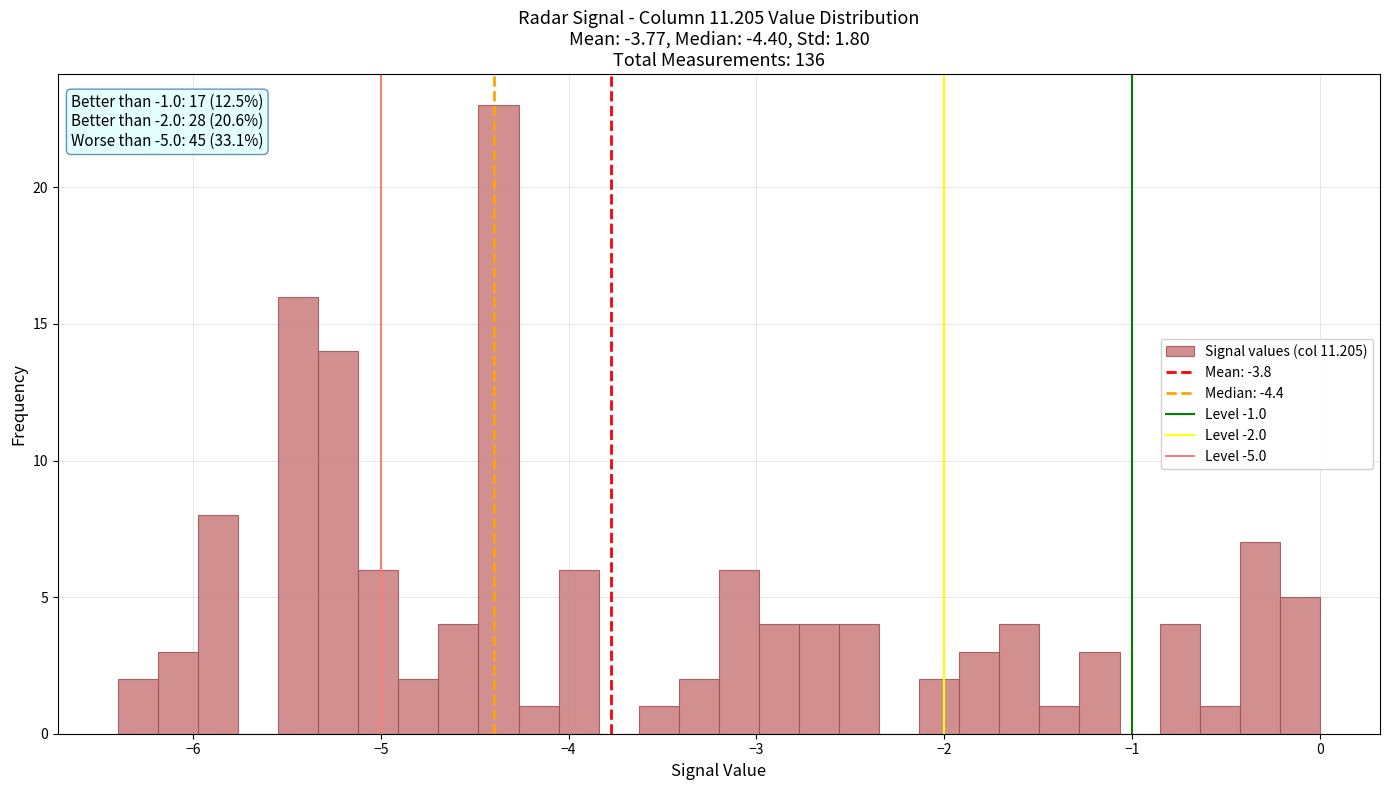

Read against the x-axis, roughly where is the centre of the tallest bar?

-4.4